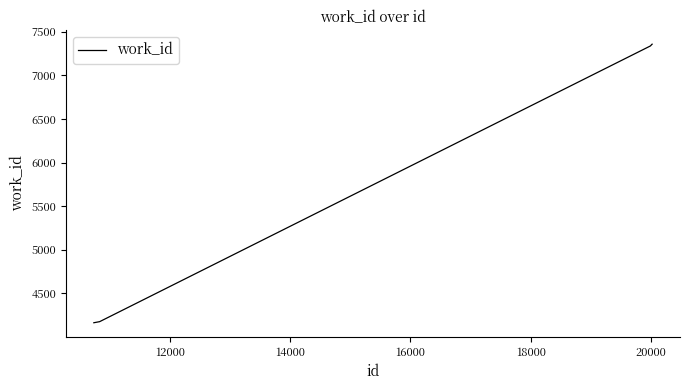

What is the difference between the maximum and minimum values?

3196